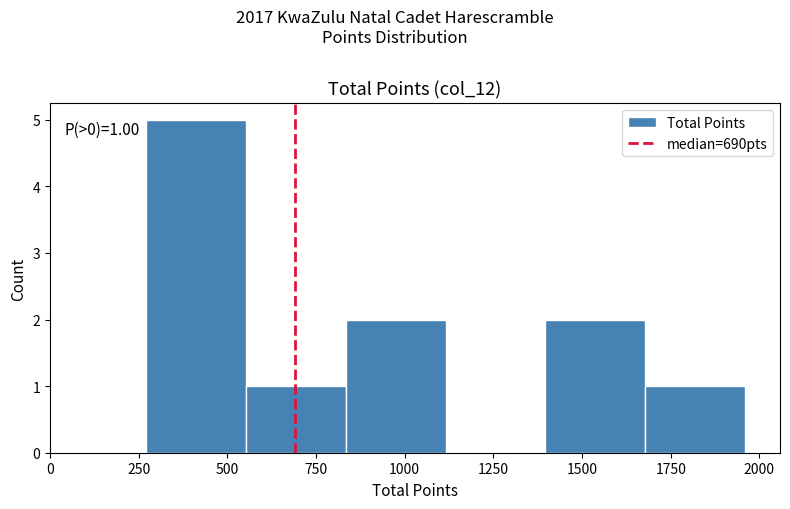

Over which range of the x-axis is the bar tallest?

250 to 550